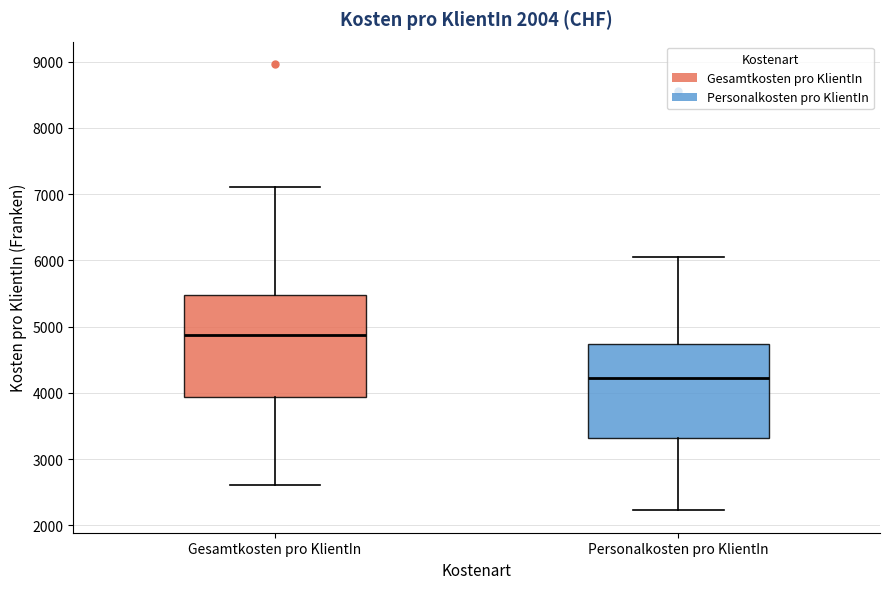

Where is the upper edge of the box for Gesamtkosten pro KlientIn on the y-axis? The values are not printed on the chart, so give them approximately, as read against the axis.

5500